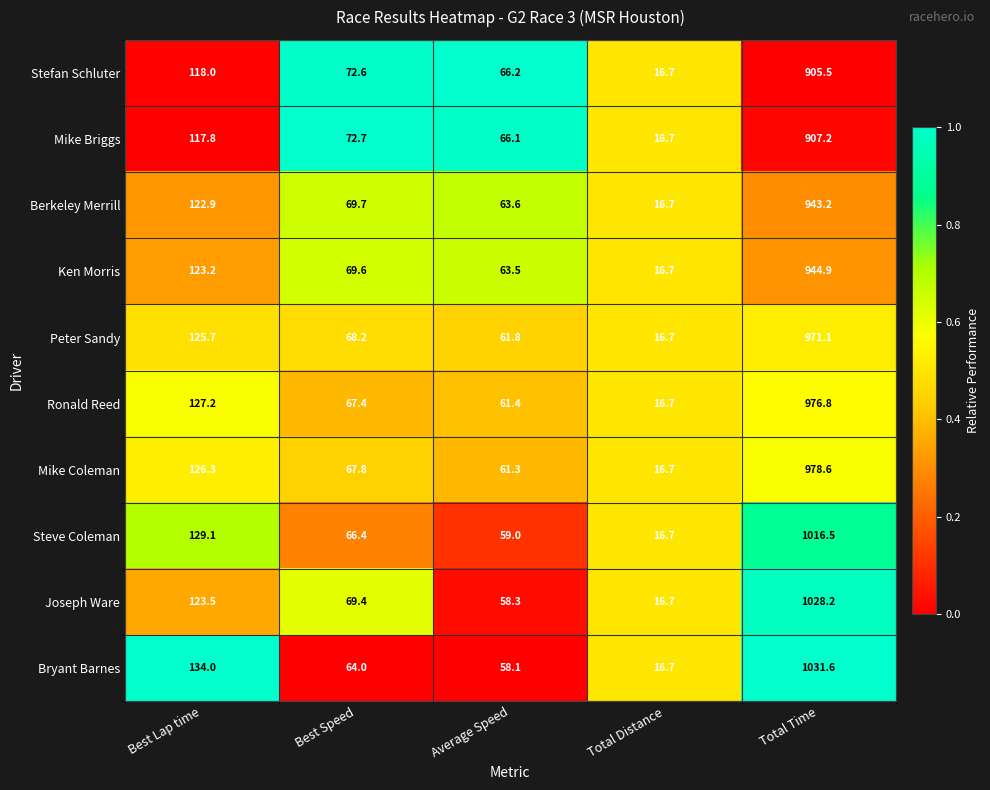

What is the maximum value shown in the chart?

1031.6